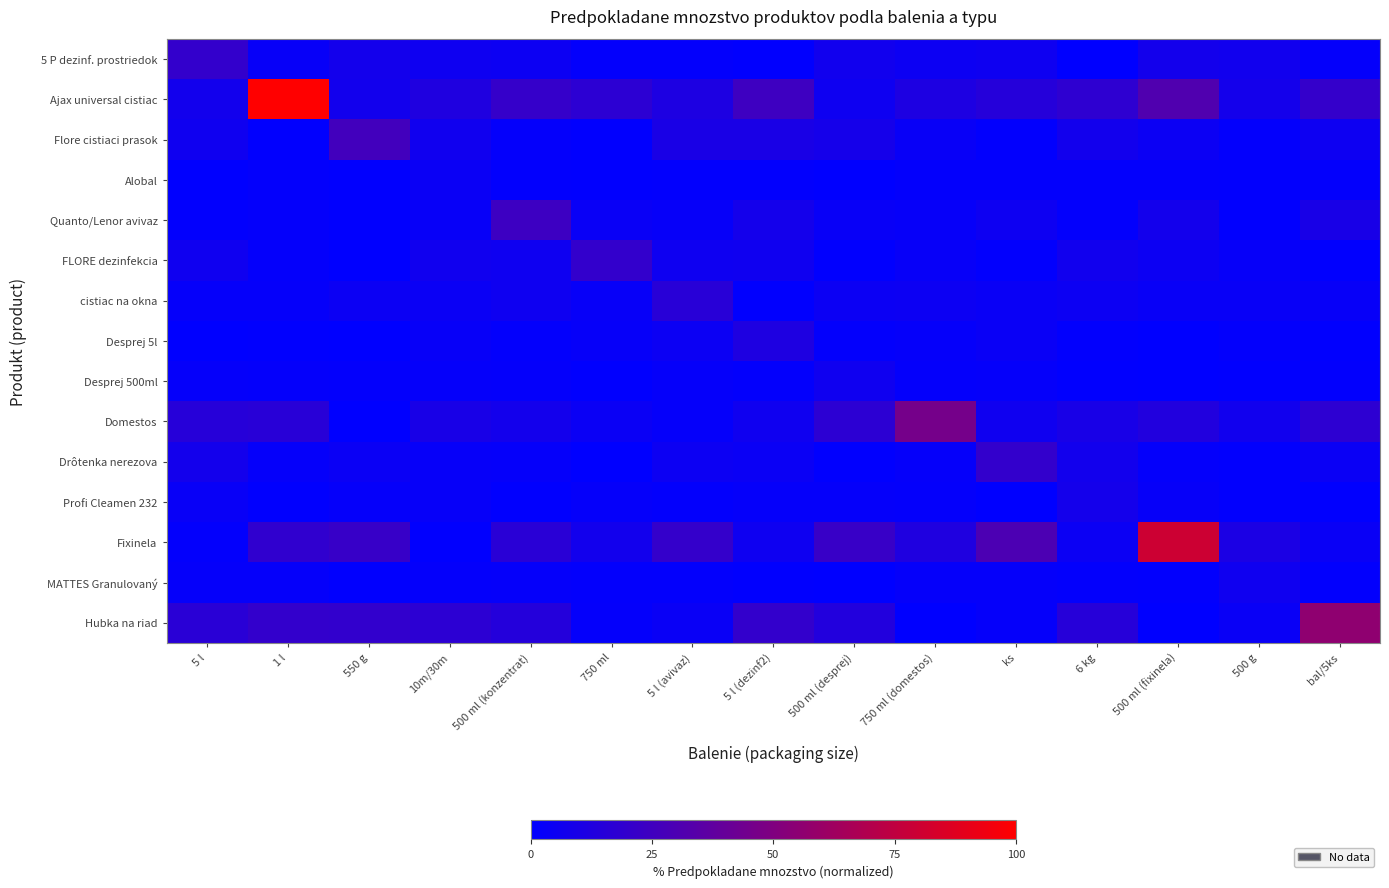

Rank the series at 10m/30m from lowest to highest value.

Fixinela, MATTES Granulovaný, Desprej 500ml, Drôtenka nerezova, Profi Cleamen 232, Desprej 5l, Quanto/Lenor avivaz, Alobal, cistiac na okna, 5 P dezinf. prostriedok, Flore cistiaci prasok, FLORE dezinfekcia, Domestos, Ajax universal cistiac, Hubka na riad